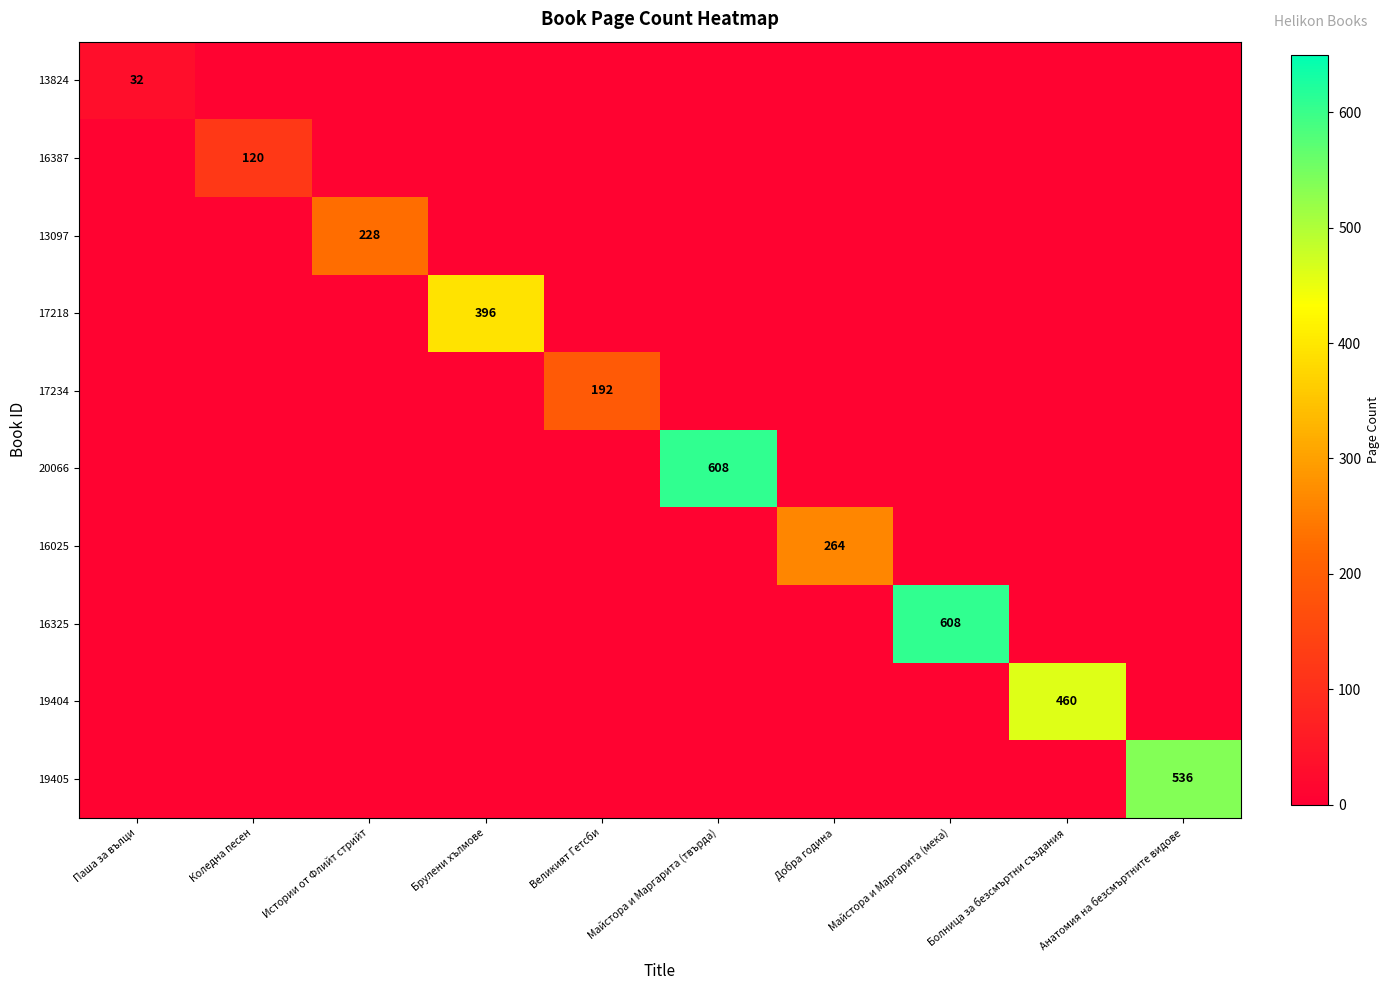

List the series in order of their peak value, lowest first.

13824, 16387, 17234, 13097, 16025, 17218, 19404, 19405, 20066, 16325